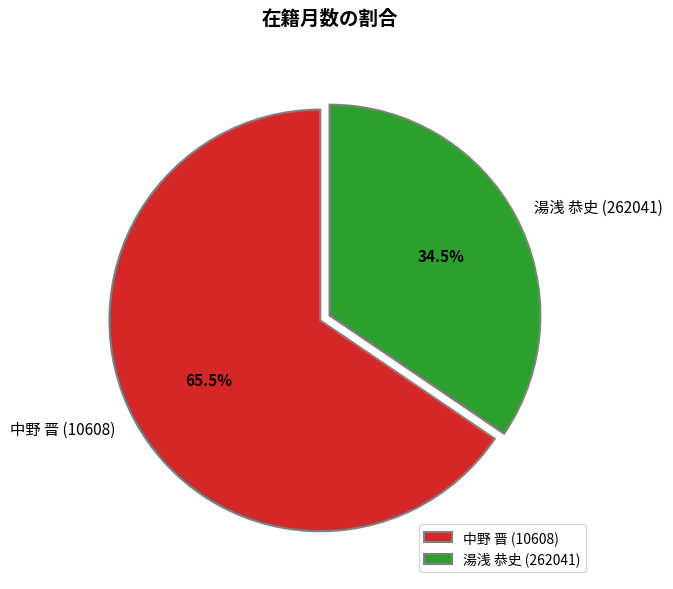

Do 湯浅 恭史 (262041) and 中野 晋 (10608) together represent more than half of the pie?

Yes